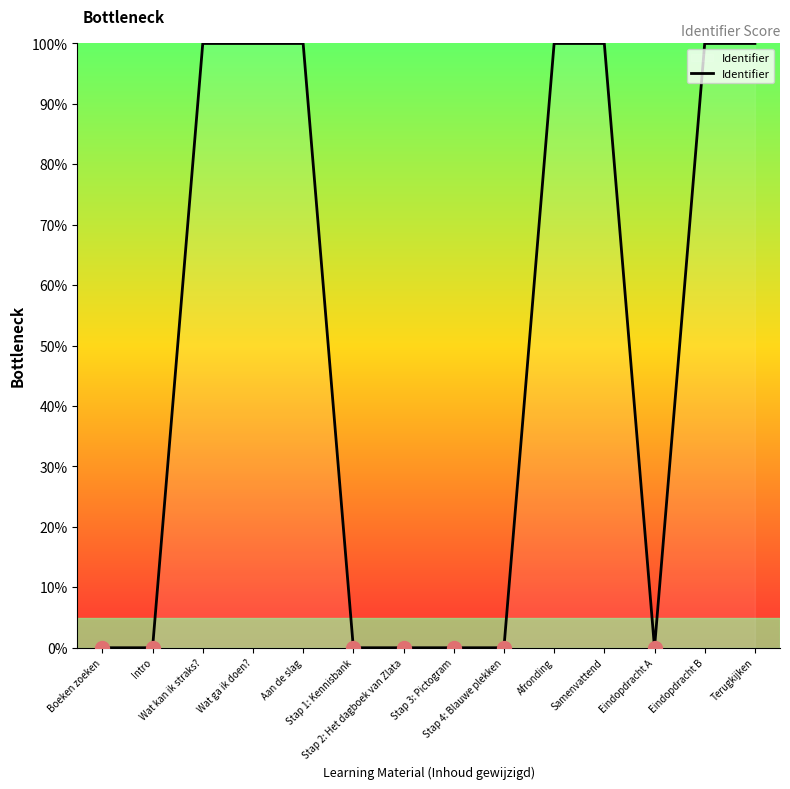

What is the maximum value shown in the chart?

100.0